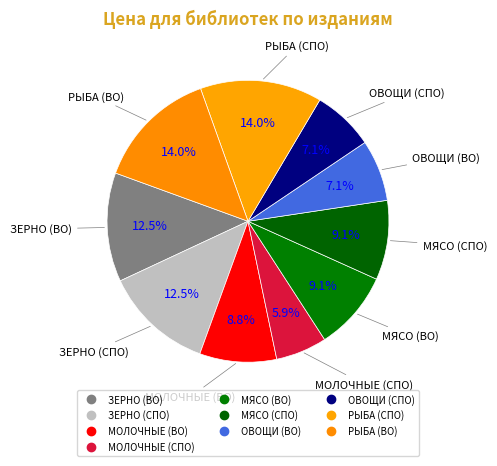

Is it true that РЫБА (ВО) is 14% of the pie?

True